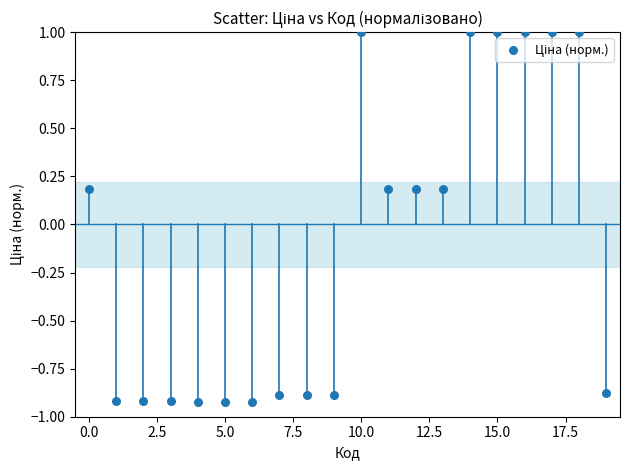

What is the range of Y values (max minus min)?

1.9